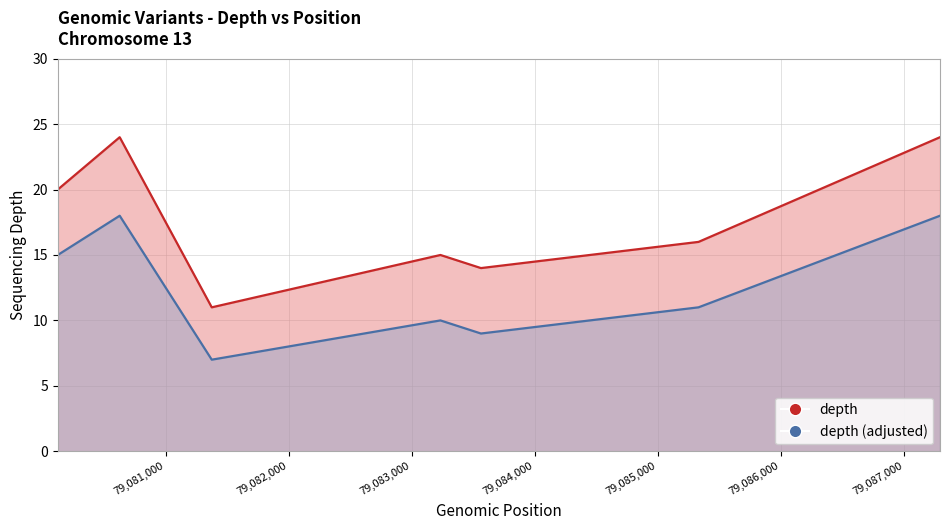

What is the difference between the maximum and minimum values?

13